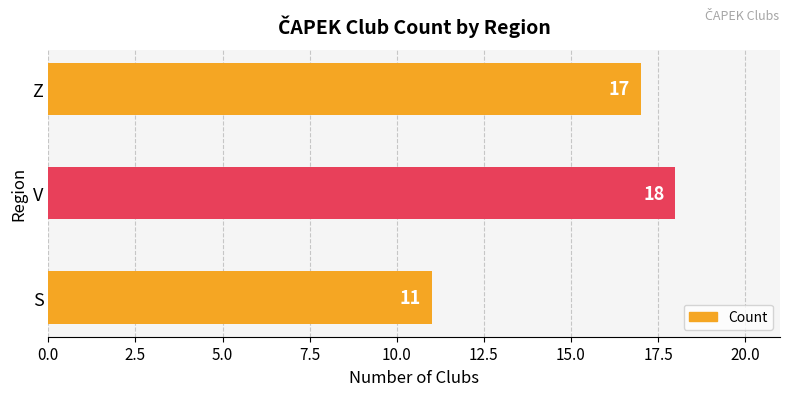

Approximately how many times larger is the value at S compared to V?

0.6